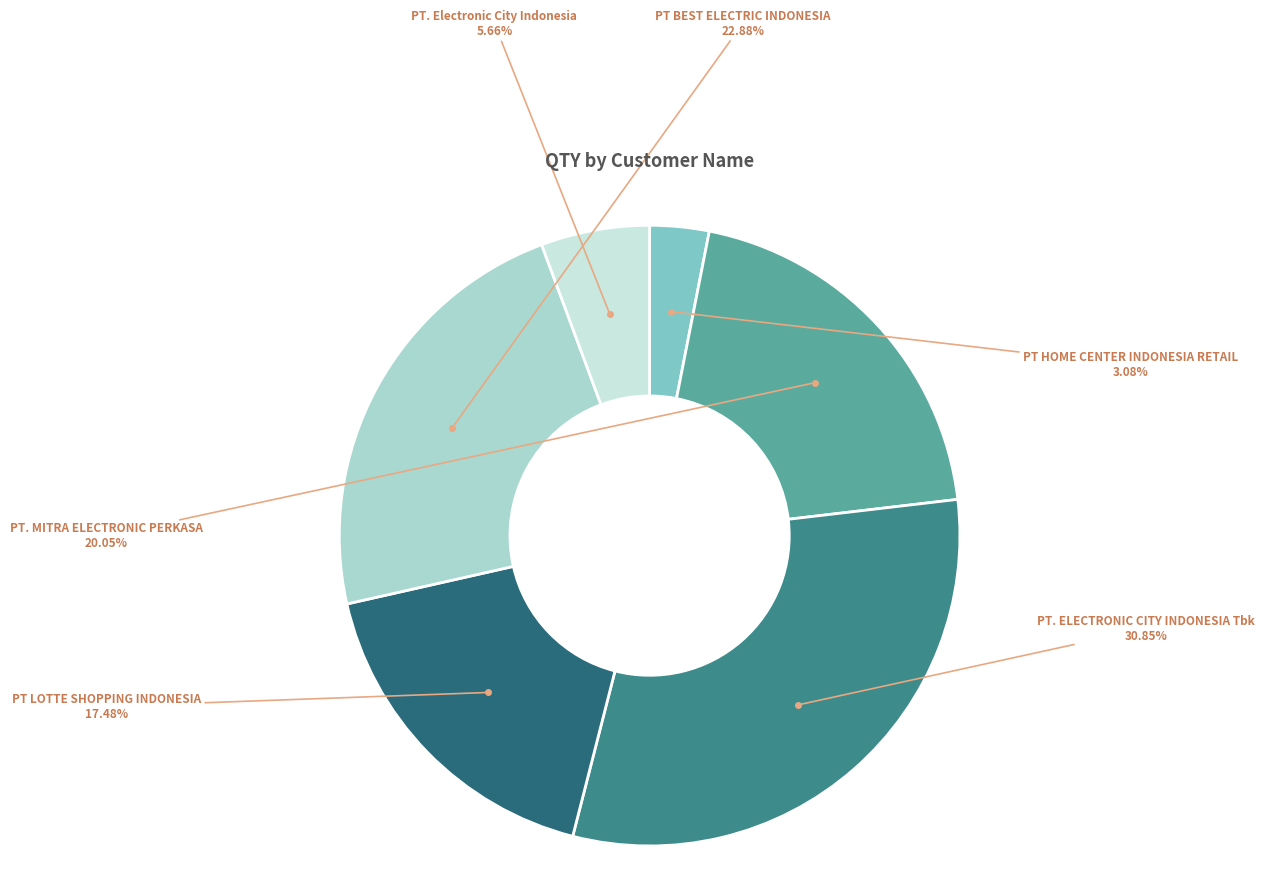

Which category has the biggest portion of the pie?

PT. ELECTRONIC CITY INDONESIA Tbk